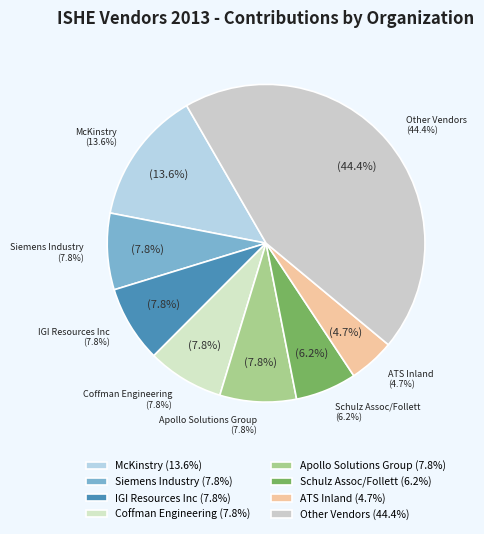

To the nearest percent, what portion does Schulz Assoc/Follett represent?

6%